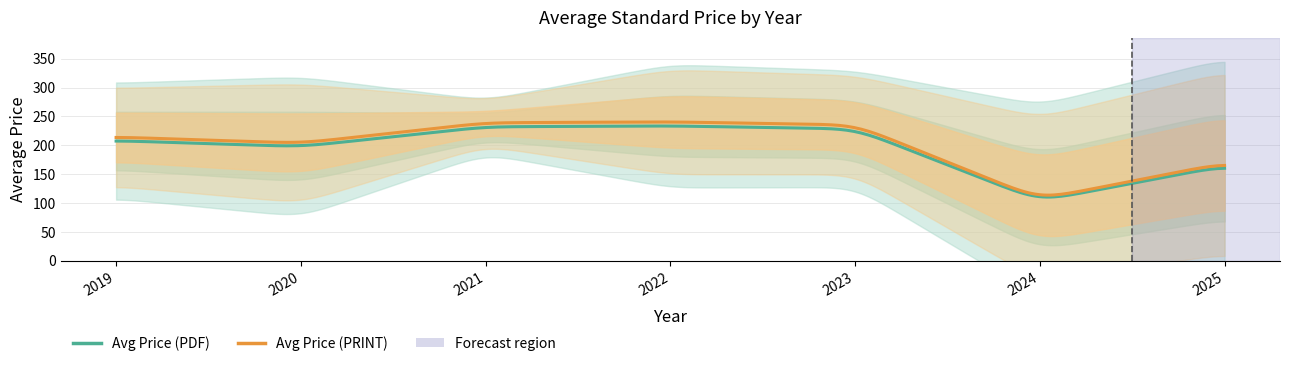

True or false: Avg Price (PDF) and Avg Price (PRINT) intersect in this chart.

False